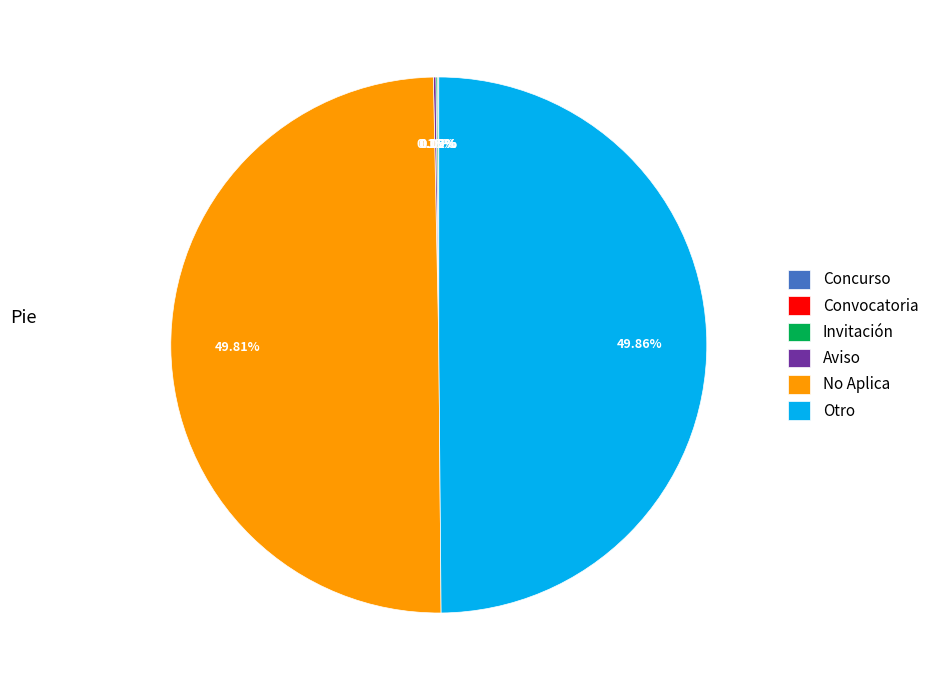

Is the sum of Otro and No Aplica greater than half?

Yes